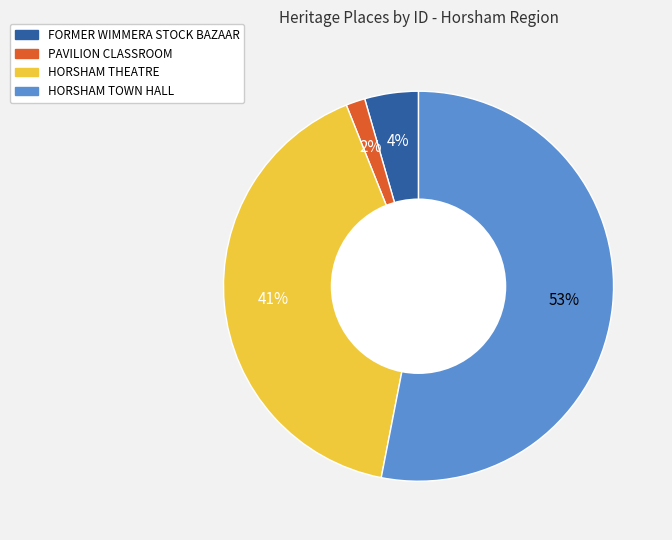

Which slice is the smallest?

PAVILION CLASSROOM